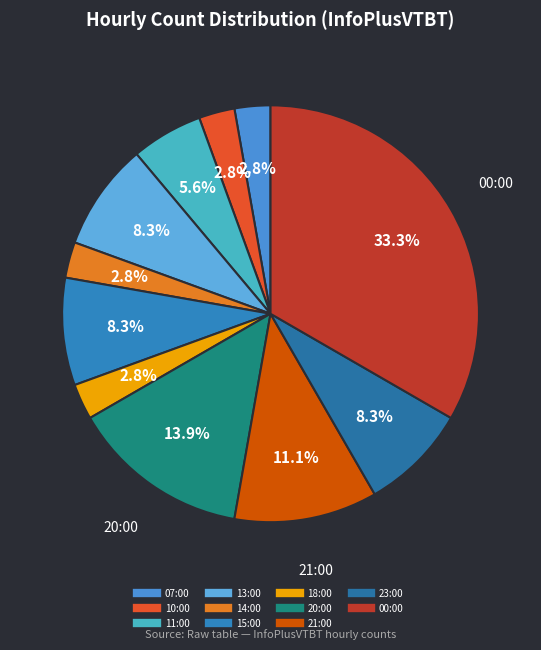

Approximately how many times larger is the value at 20:00 compared to 00:00?

0.4